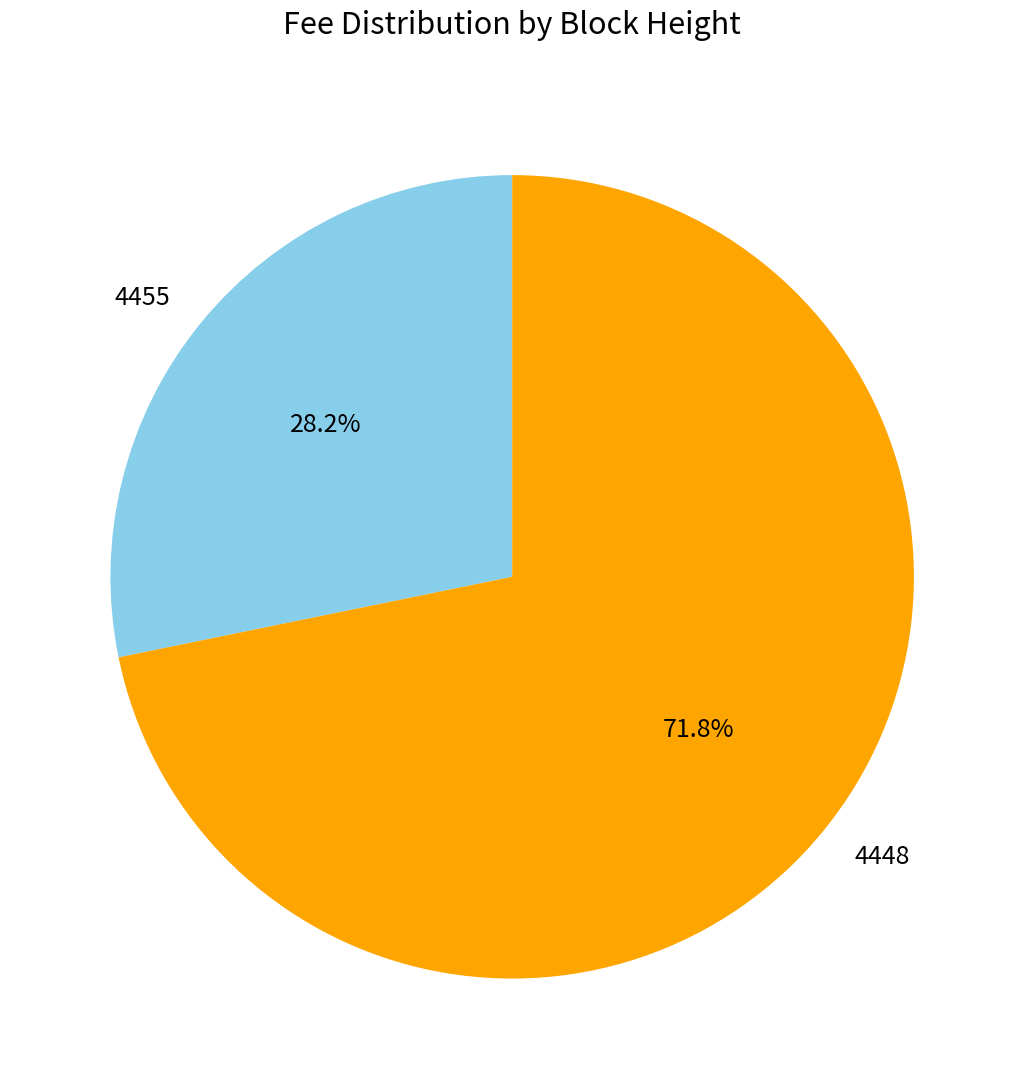

Is it true that 4455 is 18% of the pie?

False